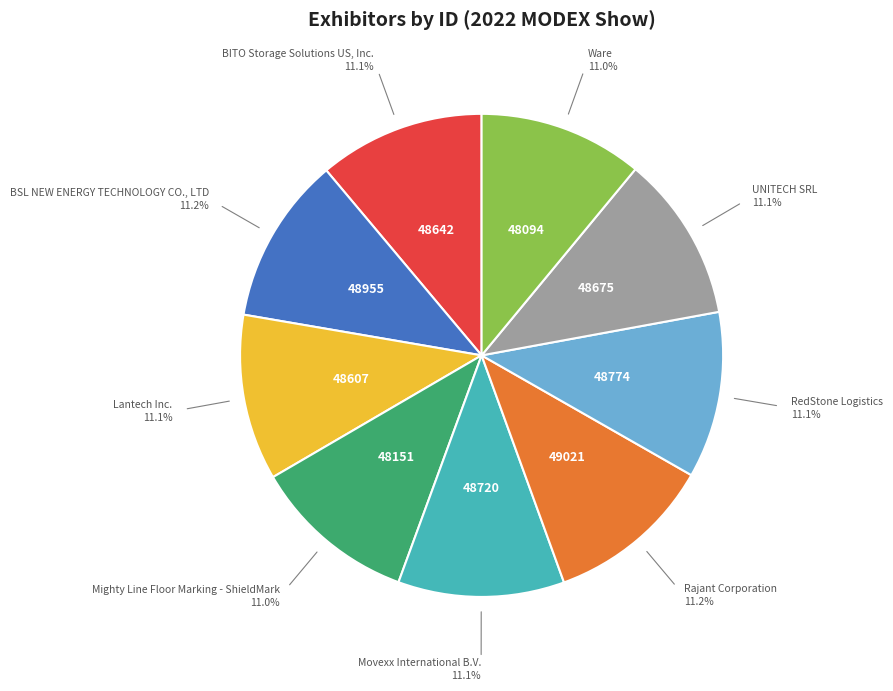

Is there a majority slice in this chart?

No